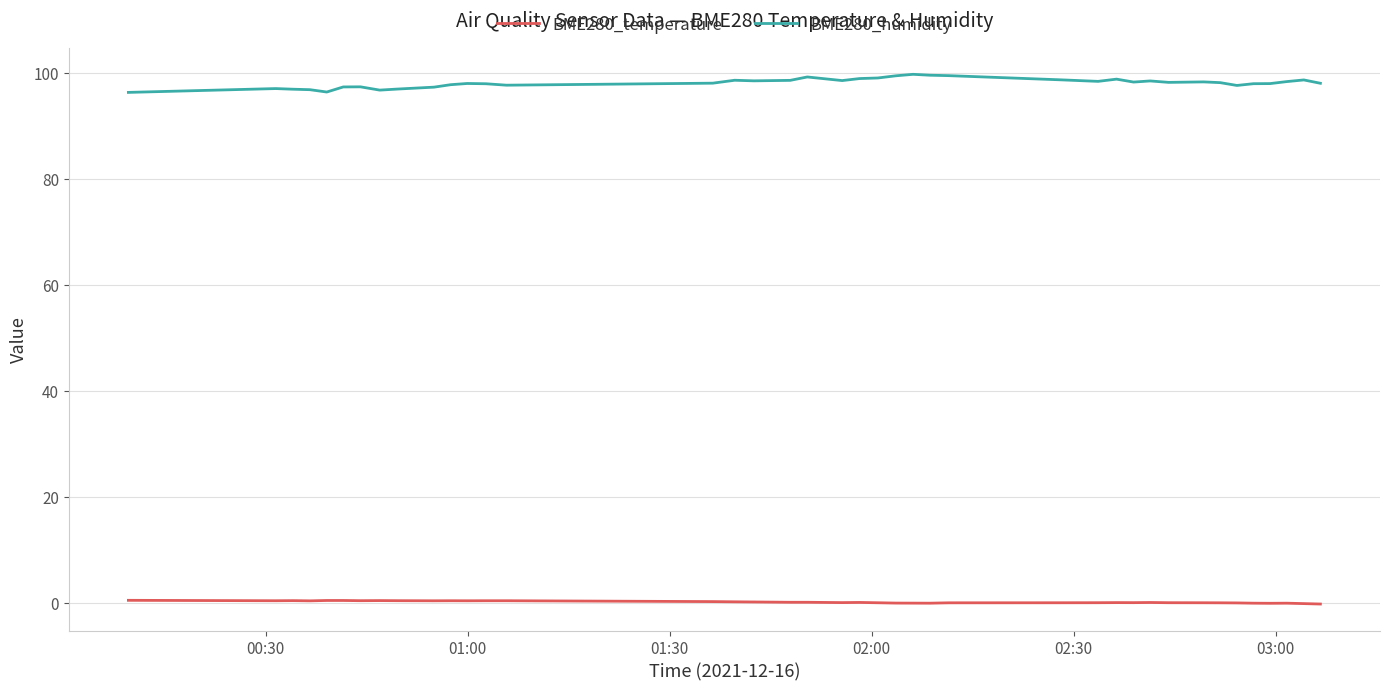

What is the highest value of the BME280_temperature series?

0.5